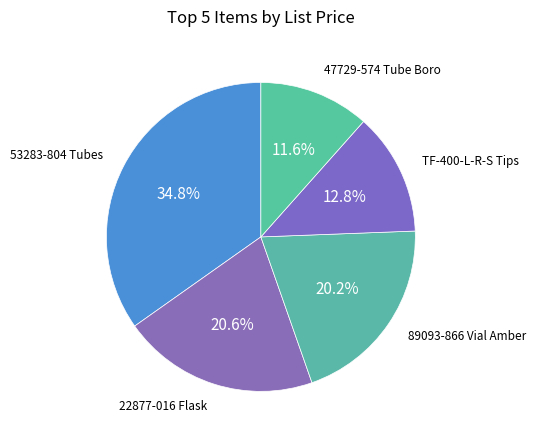

Is there a majority slice in this chart?

No